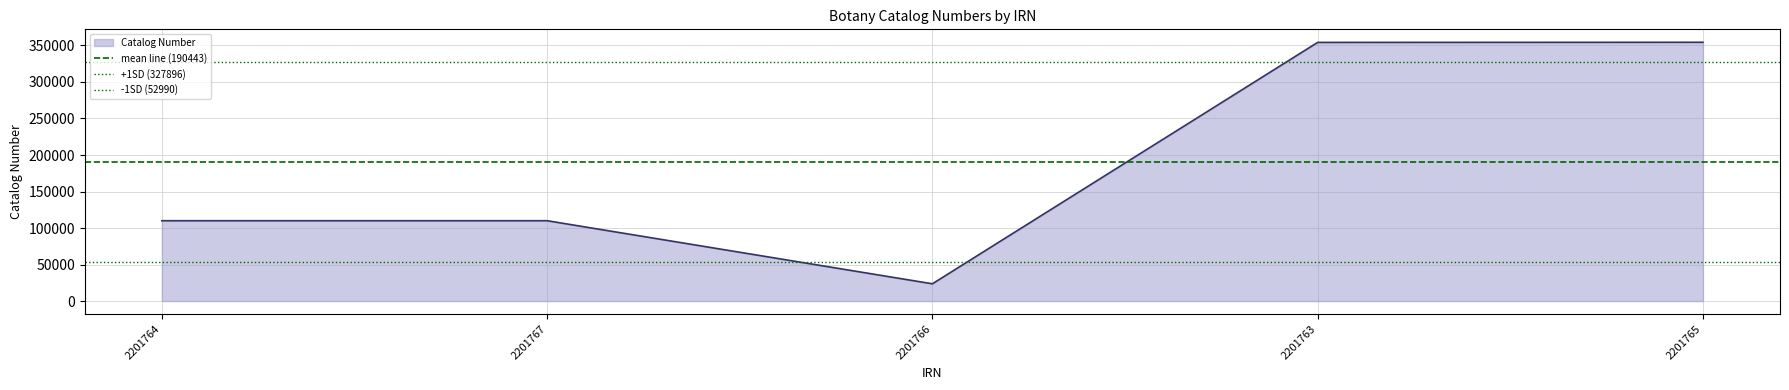

The Catalog Number series shows 45976 at 2201764. True or false?

False